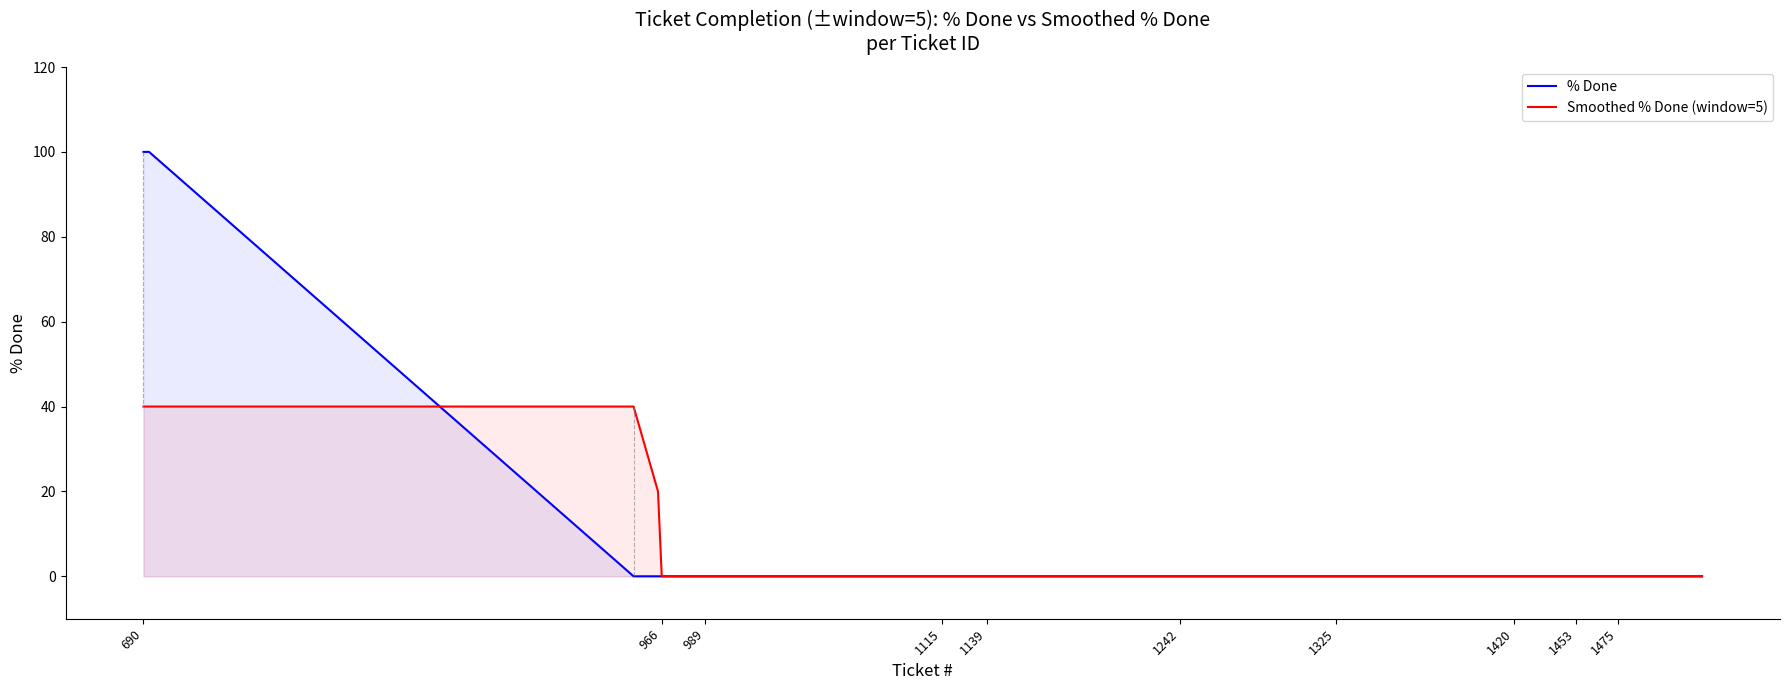

Which series has the largest range (max minus min)?

% Done